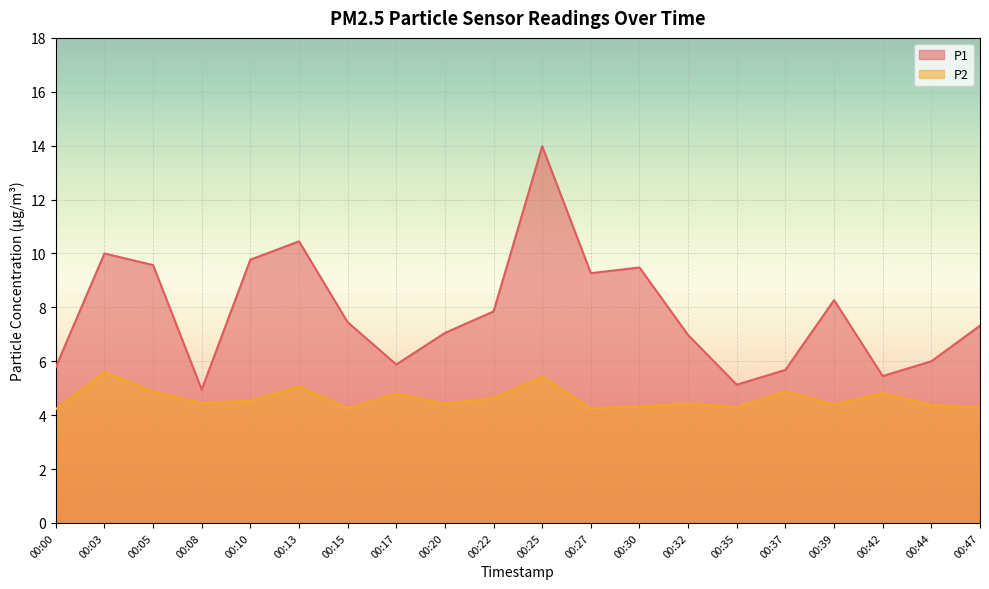

What is the minimum value shown in the chart?

4.2